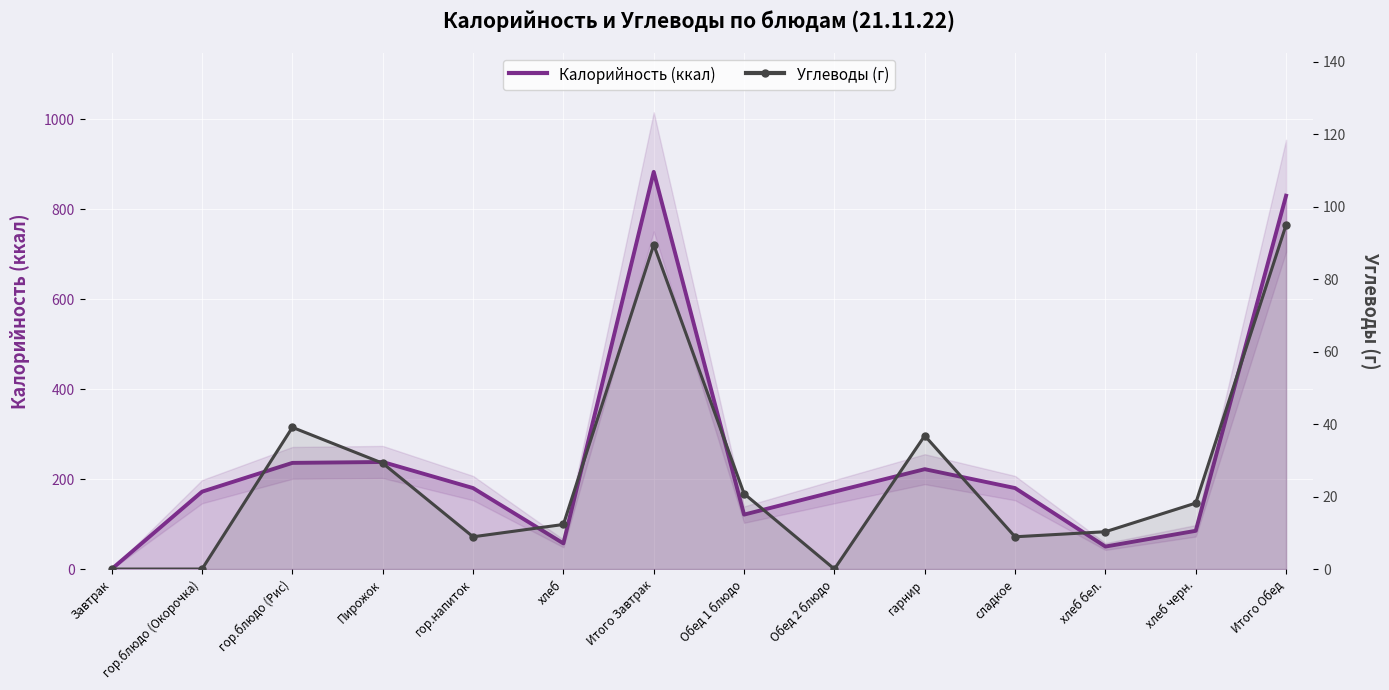

Between гор.блюдо (Окорочка) and гор.напиток, which series saw the biggest shift?

Углеводы (г)